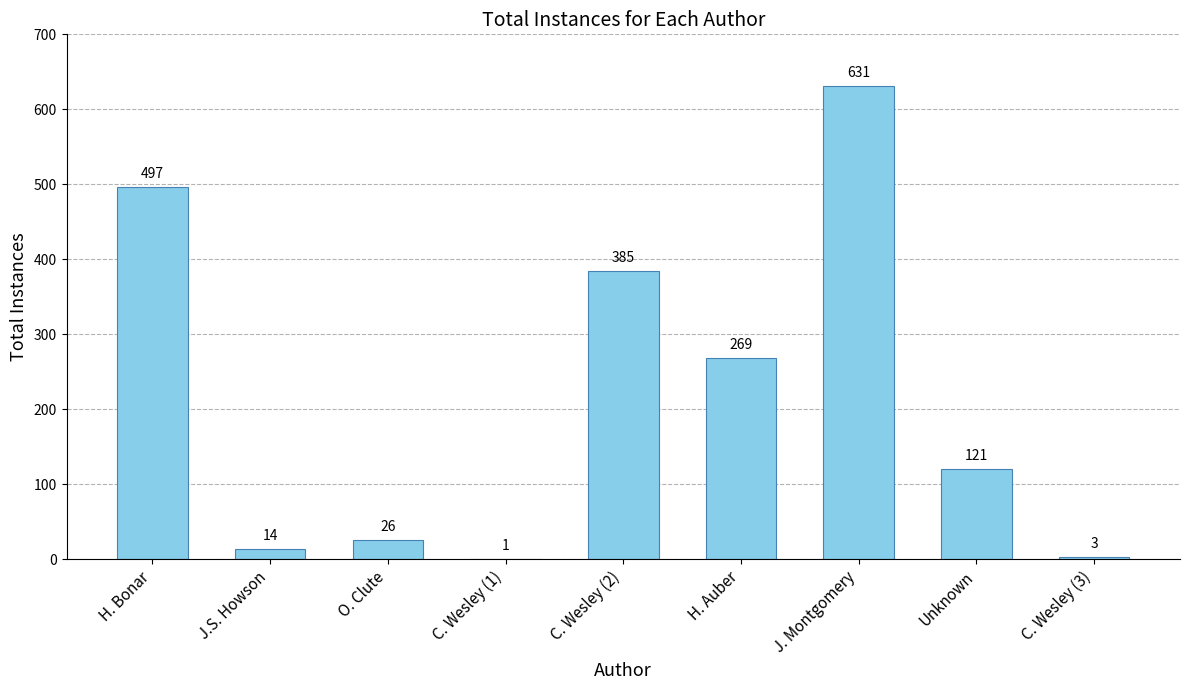

What is the ratio of the value at C. Wesley (2) to the value at J. Montgomery?

0.6